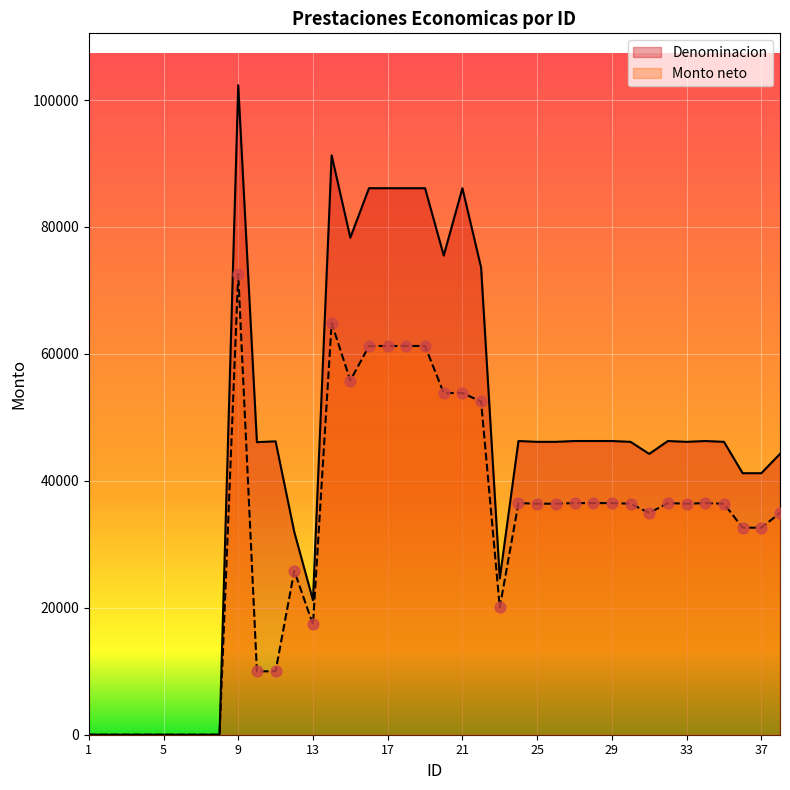

What is the total value across all series at 28?

82774.9